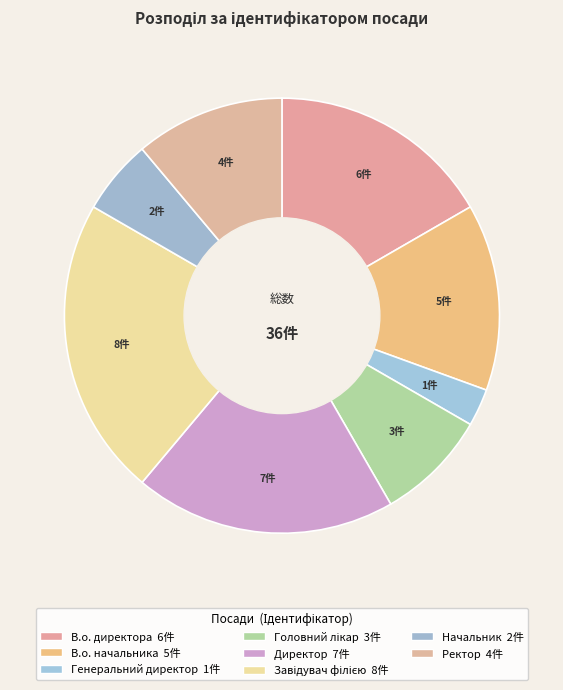

To the nearest percent, what portion does Головний лікар represent?

8%